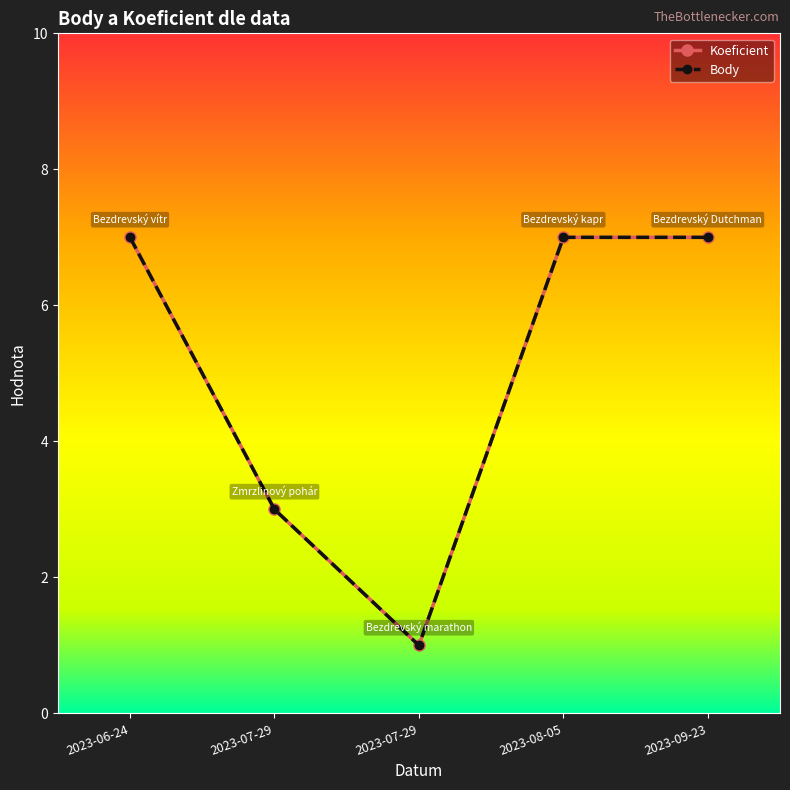

Read the Body value at 2023-09-23.

7